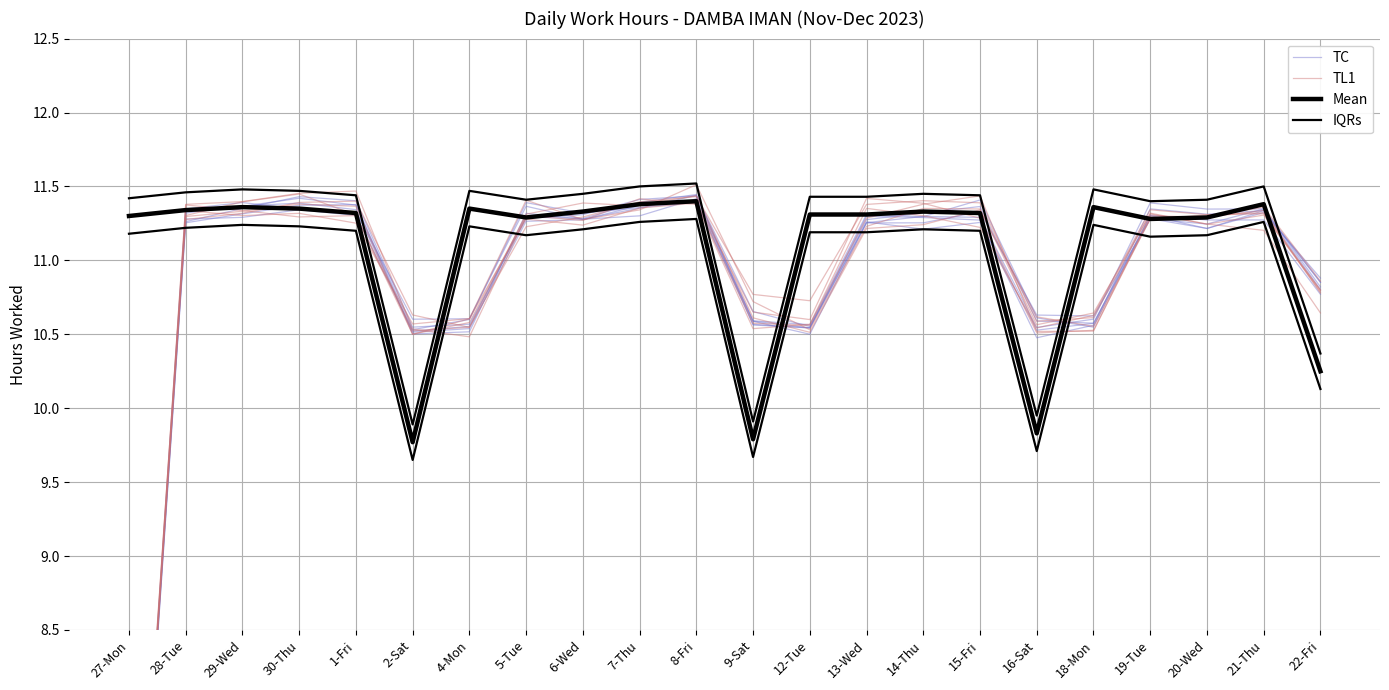

What is the sum of the TC values at 14-Thu and 21-Thu?

22.5